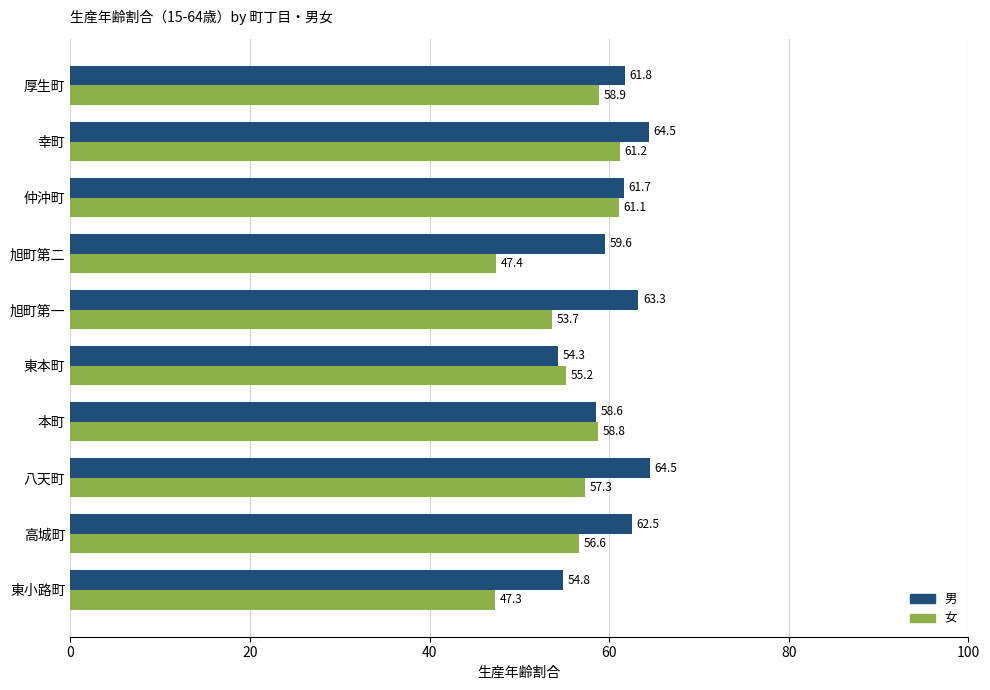

What are all the series names shown in the legend?

男, 女